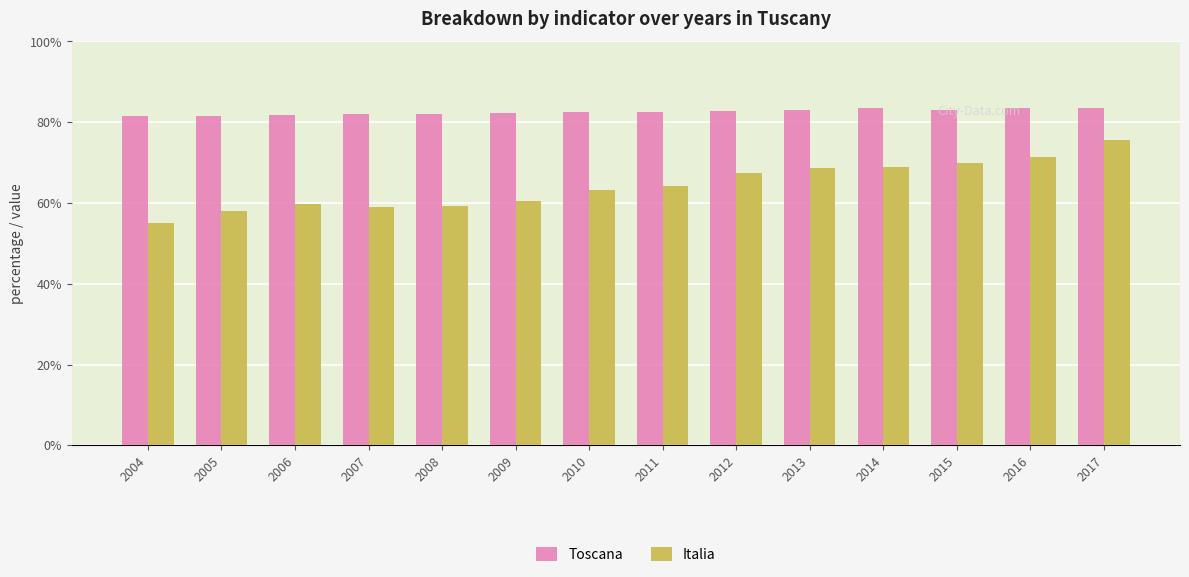

Which series has the largest total across all categories?

Toscana